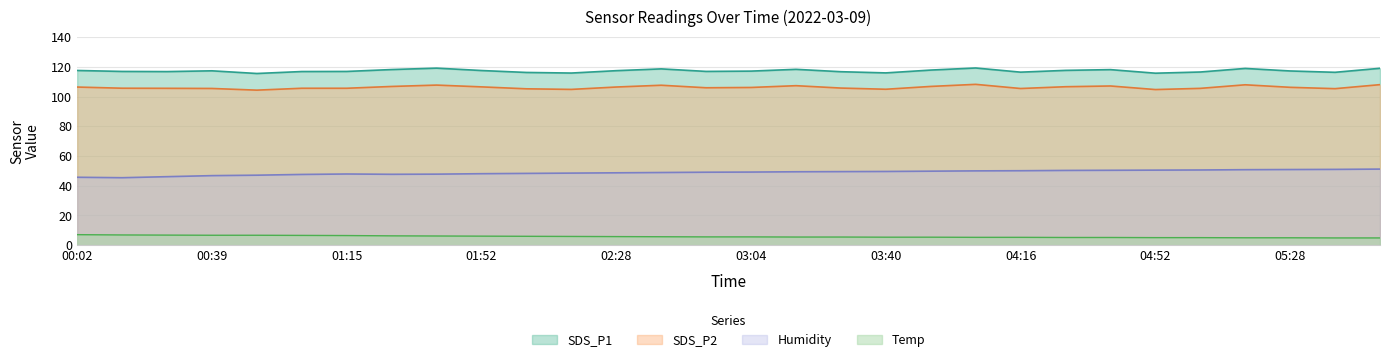

Is it true that Humidity equals 20.5 at 01:15?

False